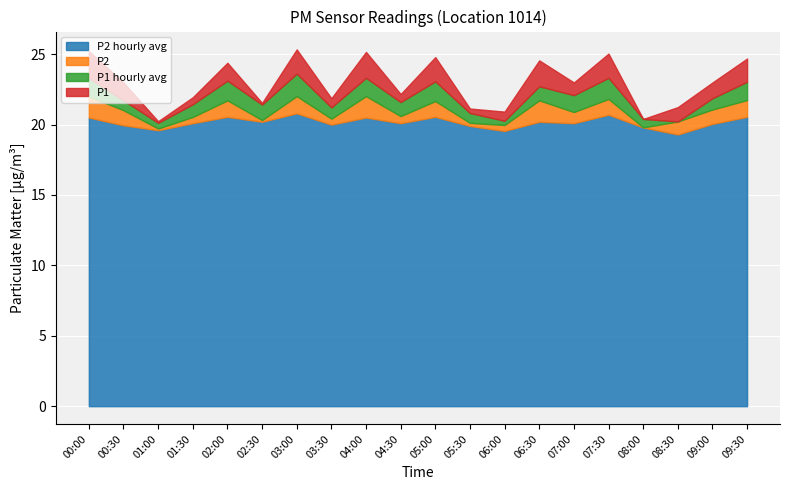

At which category does P2_hourly reach its first local valley?

01:00